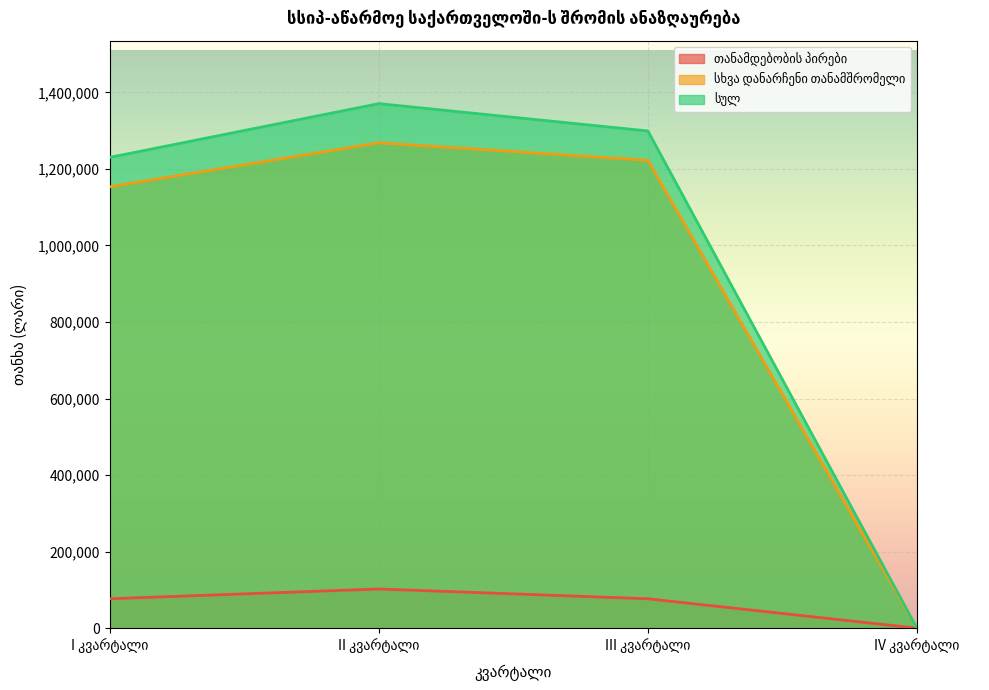

Reading right to left, extract all data points from this chart.

თანამდებობის პირები: 0.0	76806.0	102406.9	76806.0
სხვა დანარჩენი თანამშრომელი: 0.0	1222451.9	1268313.5	1153492.0
სულ: 0.0	1299257.9	1370720.4	1230298.0